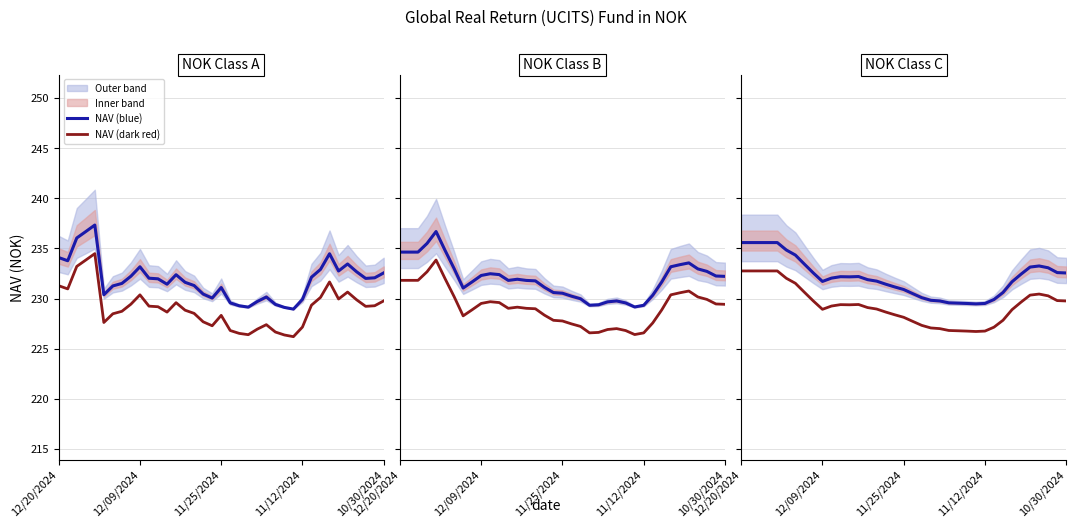

True or false: NAV (blue) has a value of 229.8 at 22.

True